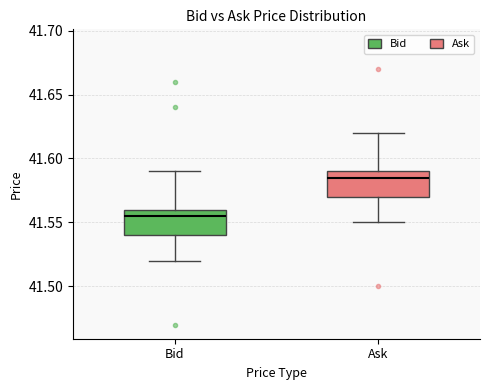

Where does the lower whisker of the box for Bid end on the y-axis? The values are not printed on the chart, so give them approximately, as read against the axis.

41.520